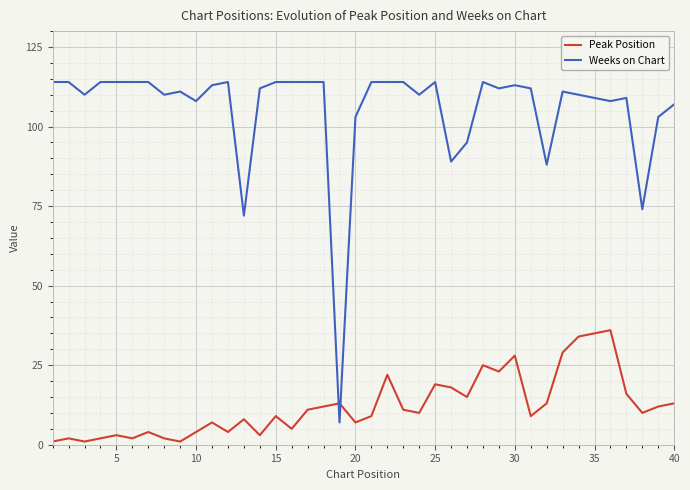

True or false: Weeks on Chart and Peak Position intersect in this chart.

True